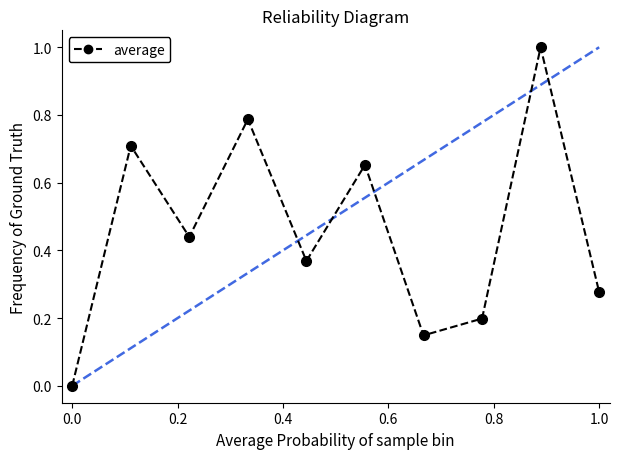

What is the sum of all values?

4.6